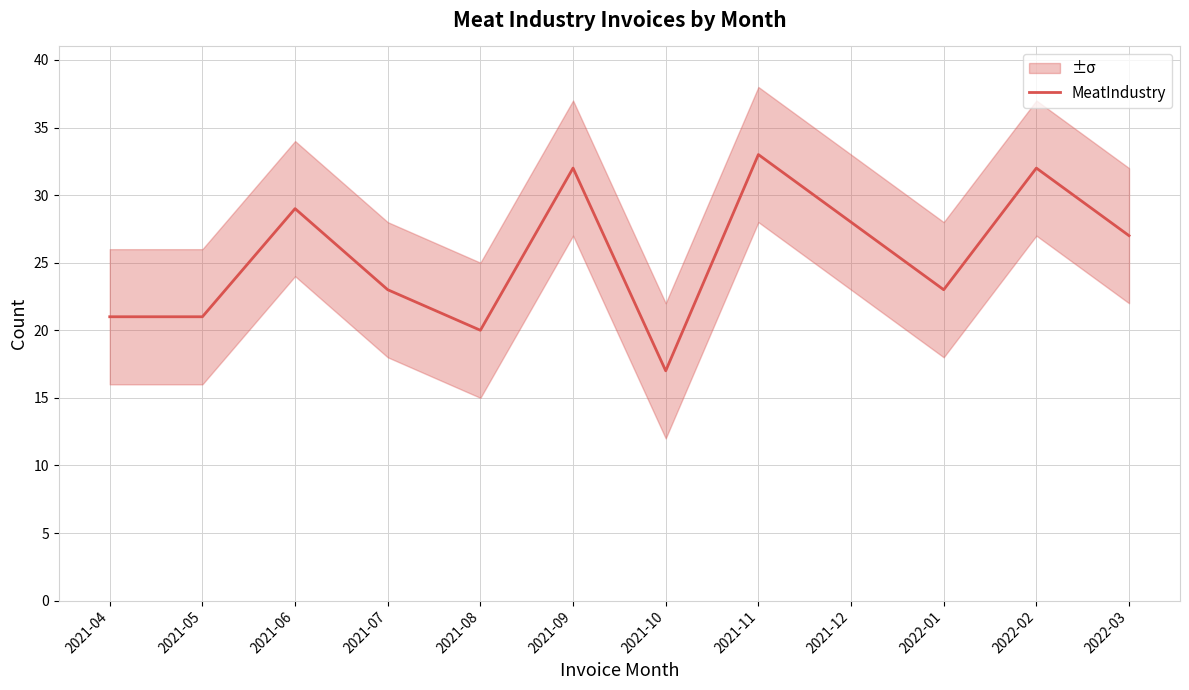

Count the number of data series in this chart.

1